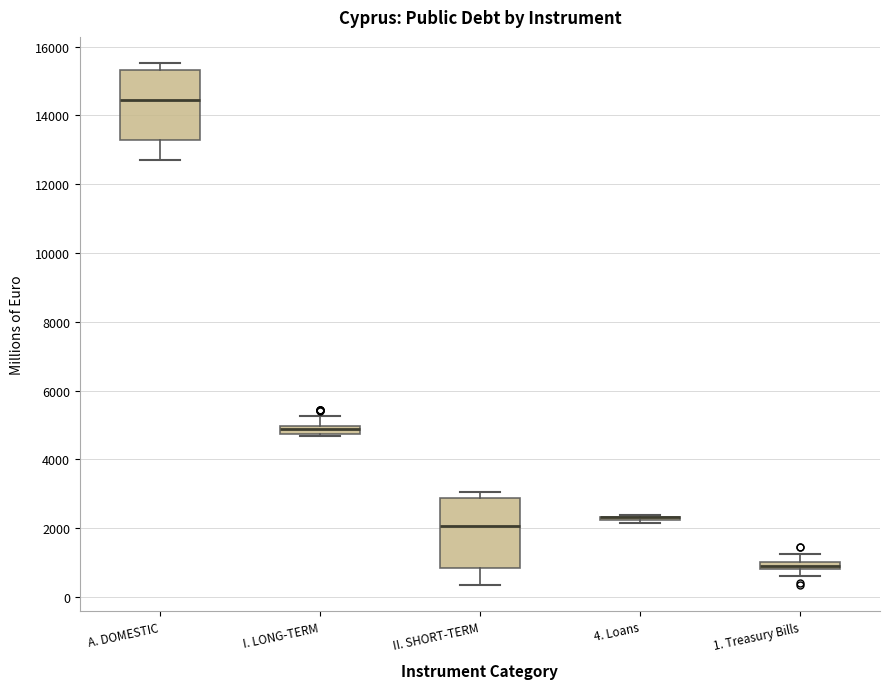

Where is the lower edge of the box for I. LONG-TERM on the y-axis? The values are not printed on the chart, so give them approximately, as read against the axis.

4800